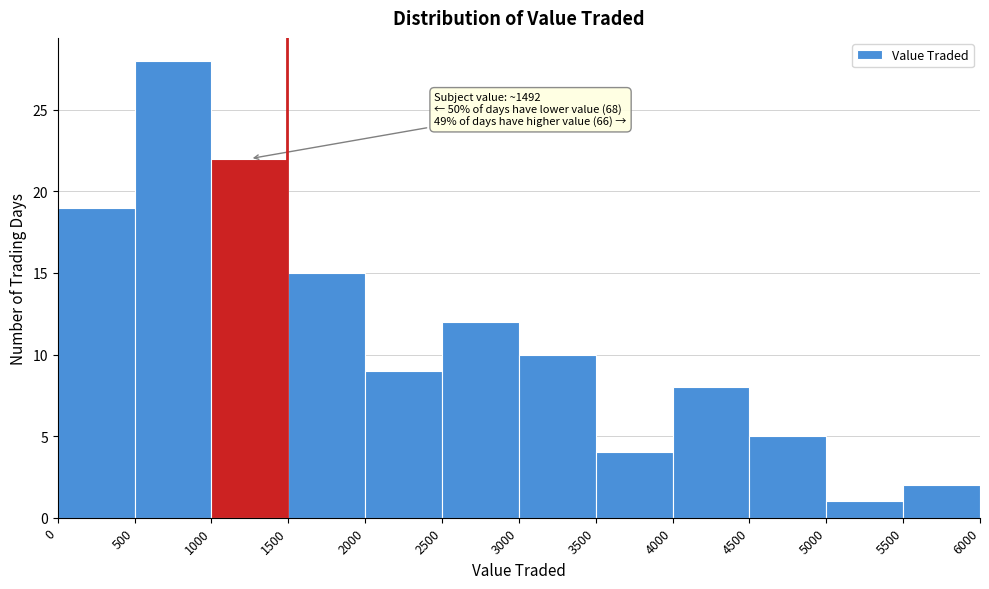

Over which range of the x-axis is the bar tallest?

500 to 1000